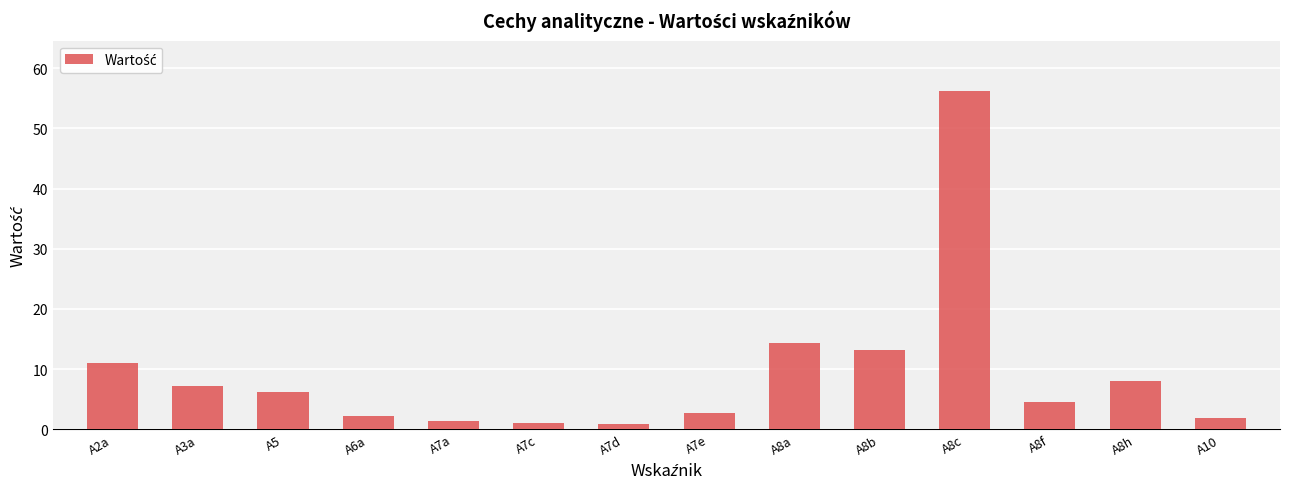

What is the difference between the values at A8c and A8h?

48.1